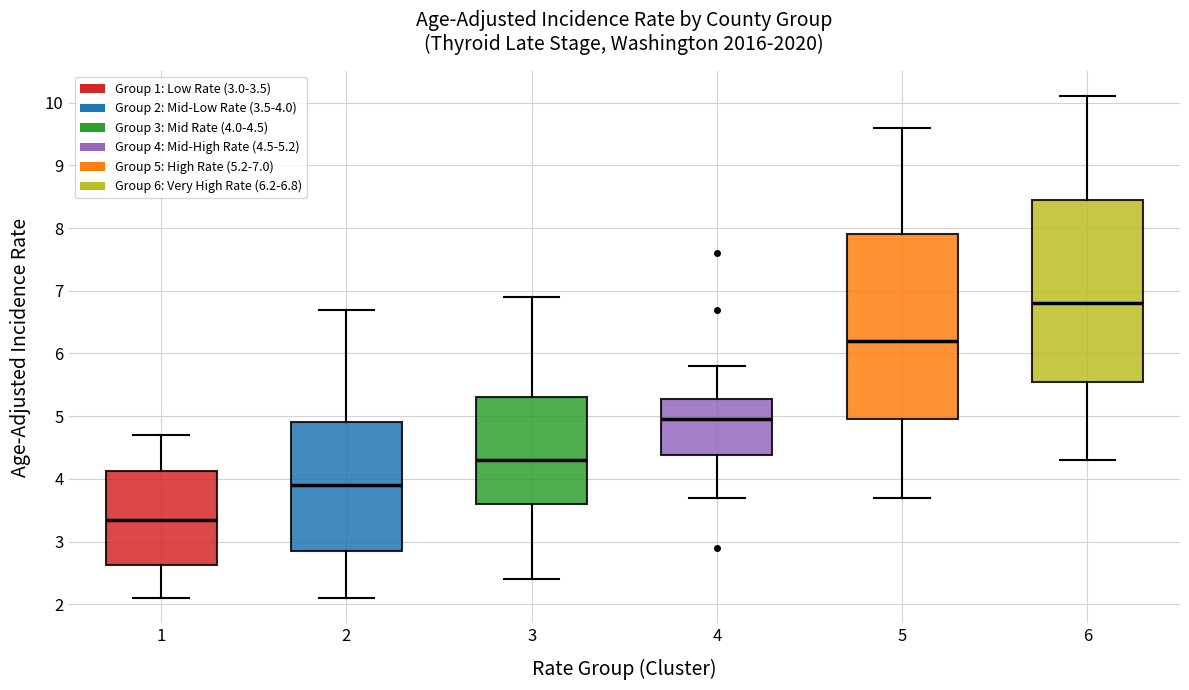

Which box has the highest median line?

6